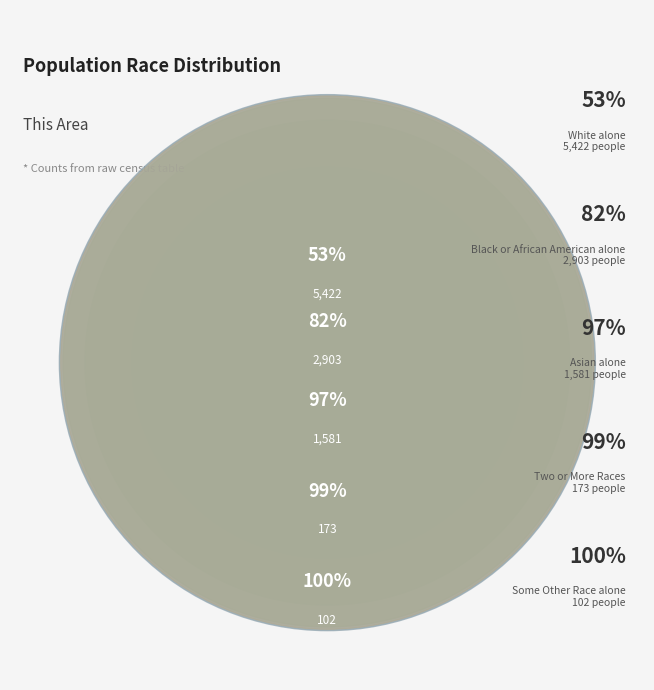

True or false: White alone accounts for 38% of the total.

False